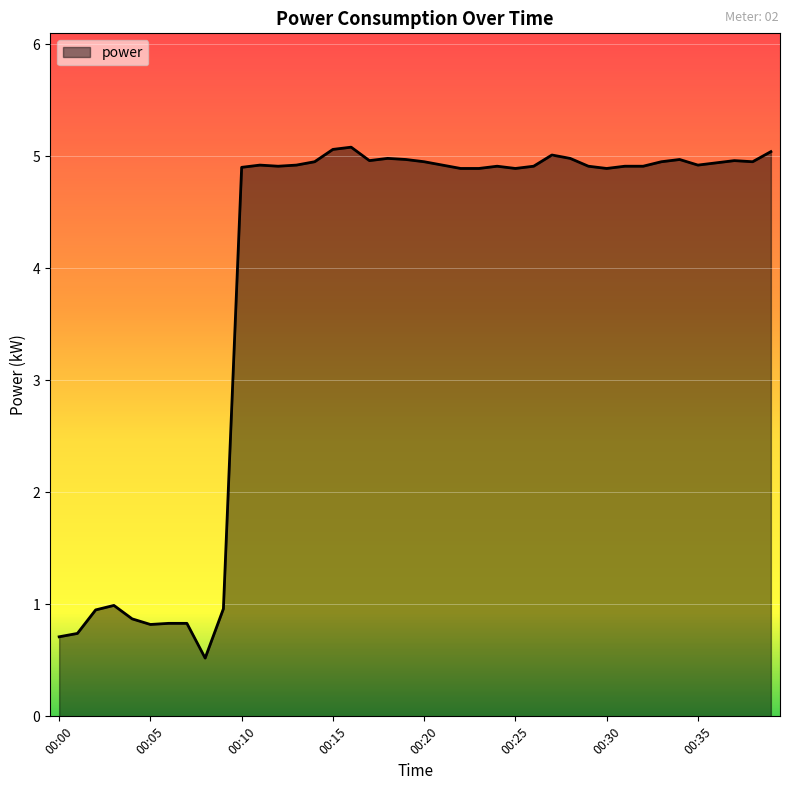

What is the smallest value displayed?

0.5